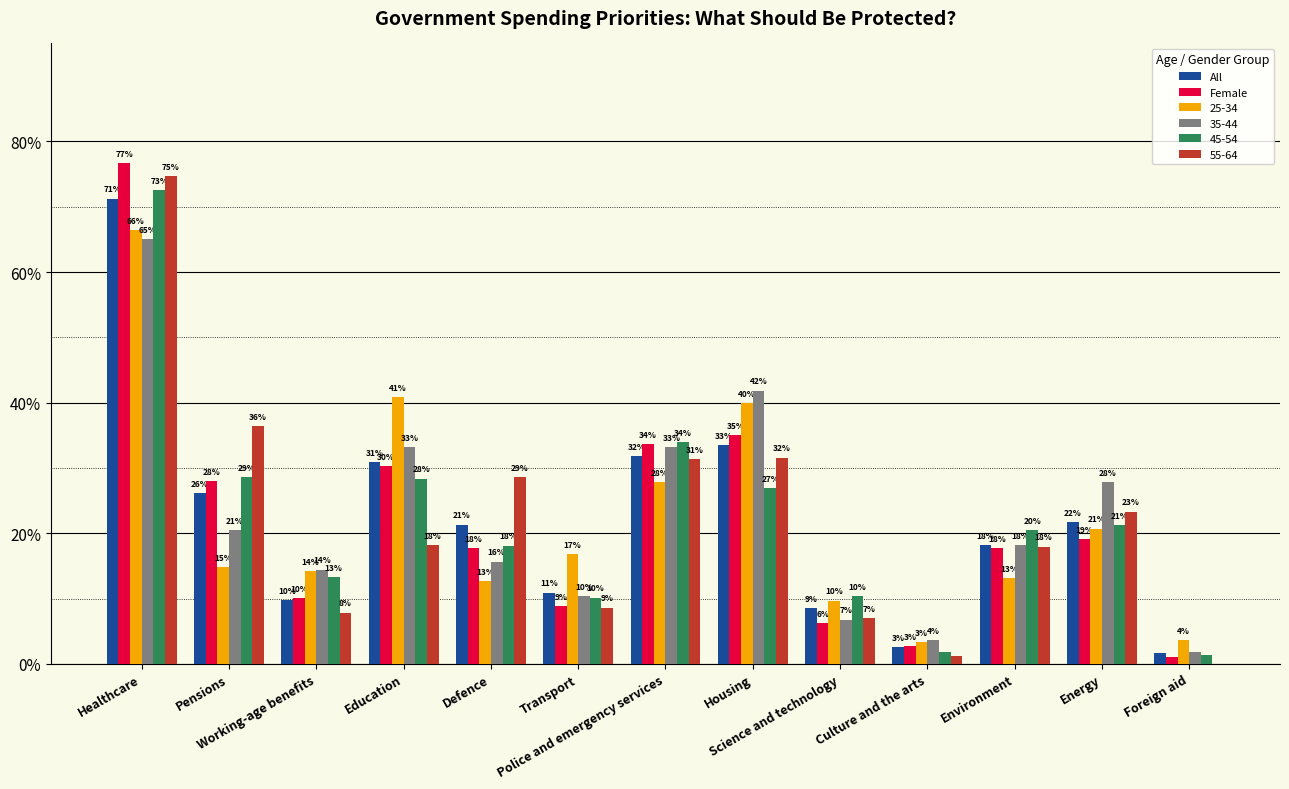

What are all the series names shown in the legend?

All, Female, 25-34, 35-44, 45-54, 55-64